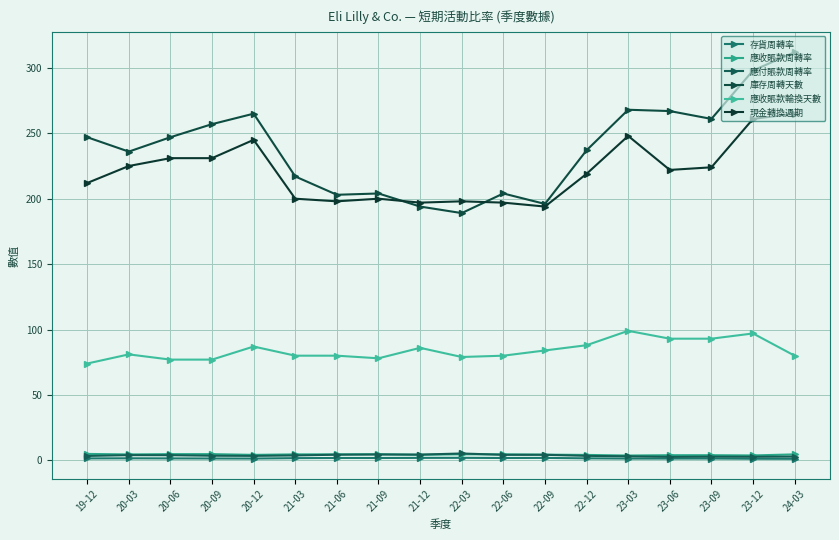

What position from the left is 24-03?

18